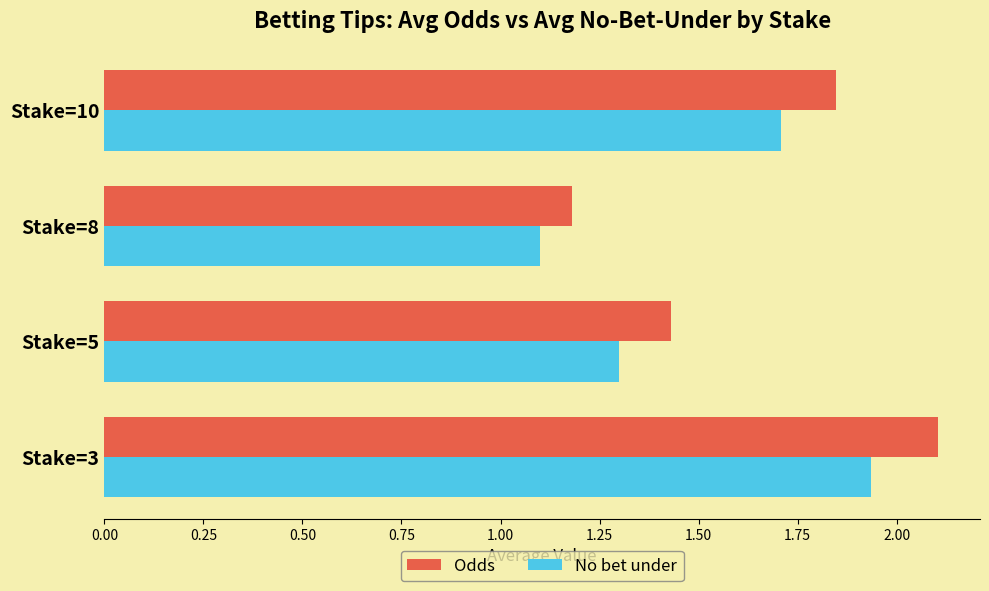

Which series has the largest total across all categories?

Odds